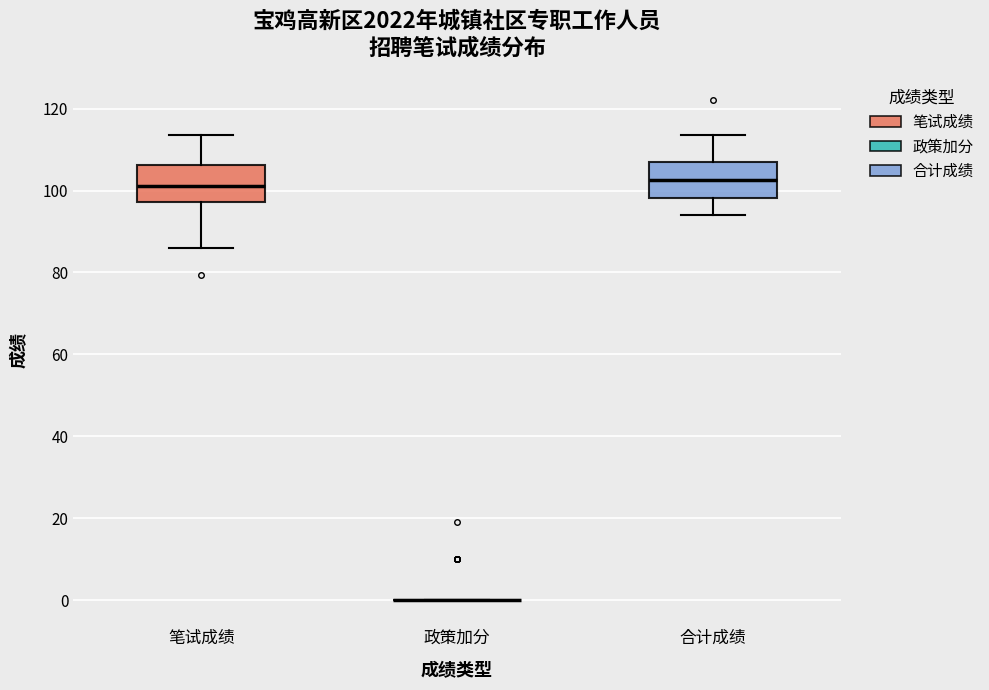

Reading left to right, read every box against the y-axis: the position of its median line, the range the box covers, and the ends of its whiskers. The values are not printed on the chart, so give them approximately, as read against the axis.

笔试成绩: median 102, box 98 to 106, whiskers 86 to 114
政策加分: box collapsed to a line at 0, whiskers 0 to 0
合计成绩: median 102, box 98 to 108, whiskers 94 to 114